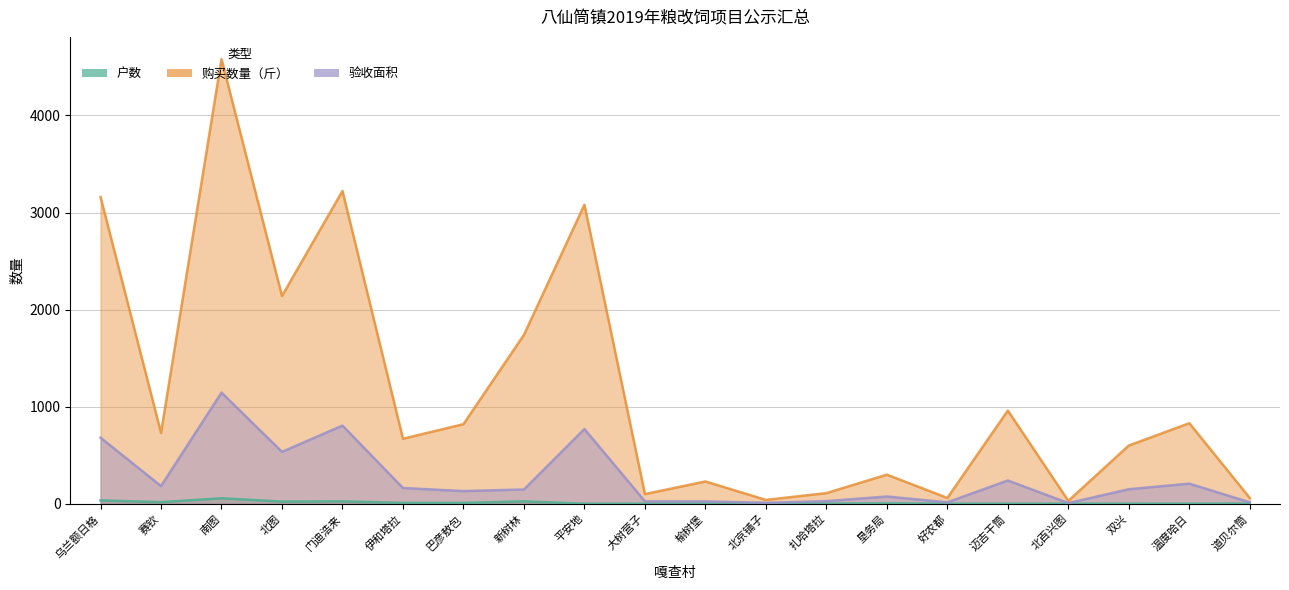

Where does the 验收面积 series first go above 150?

乌兰额日格